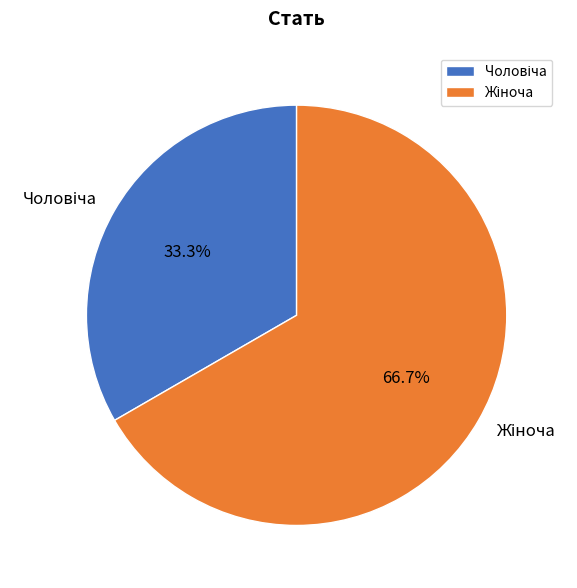

Does any single category account for the majority?

Yes